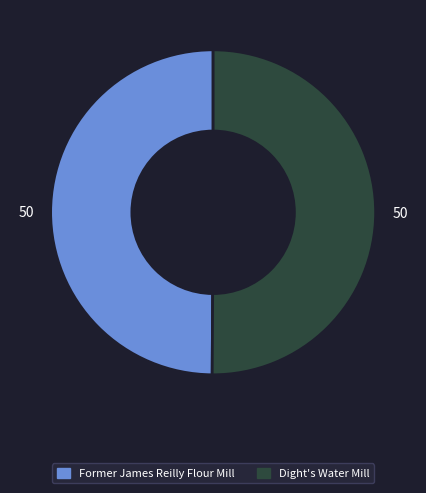

Is it true that Dight's Water Mill is 56% of the pie?

False